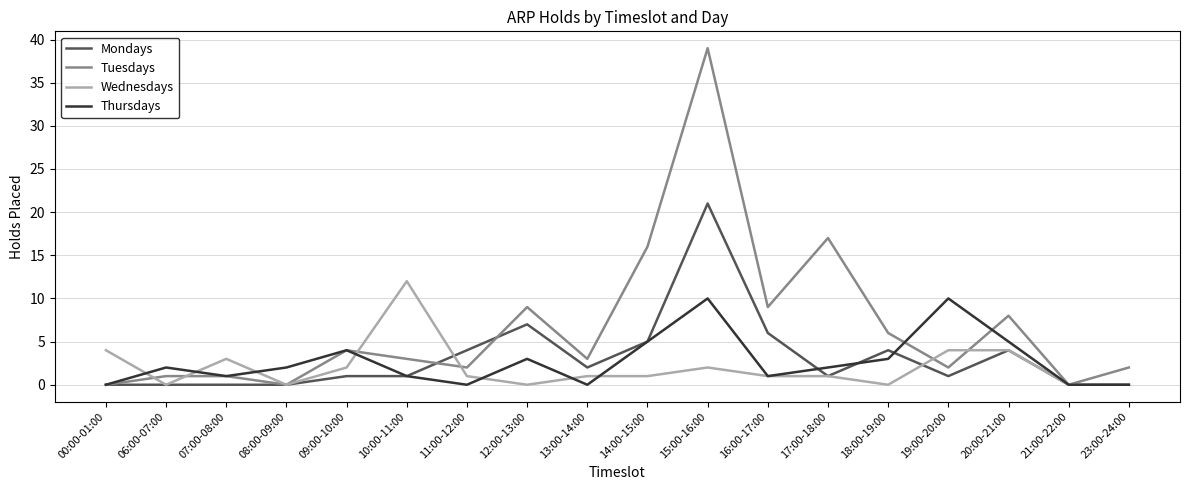

What position from the left is 16:00-17:00?

12